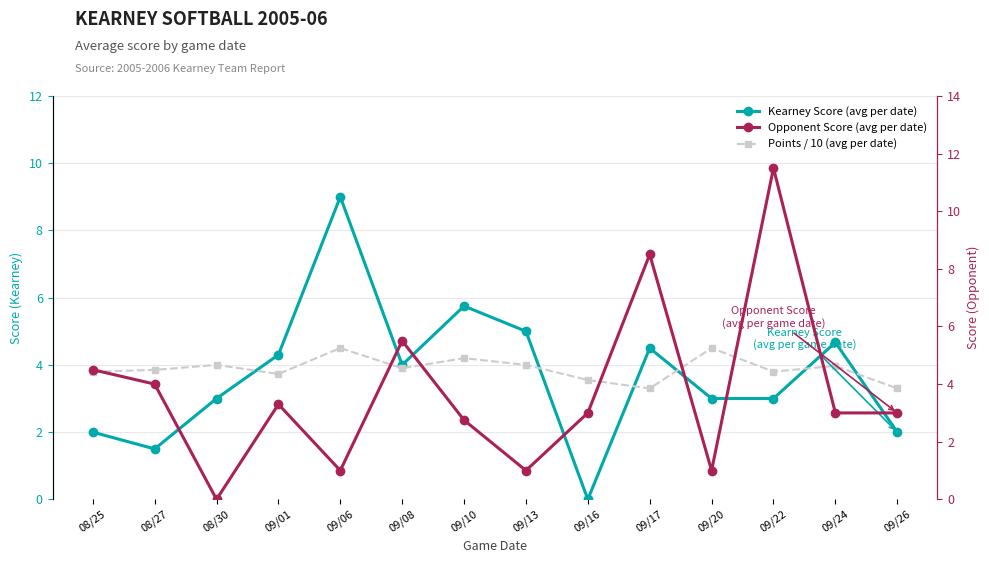

Reading left to right, what are all the values shown in this chart?

Kearney Score (avg per date): 2.0	1.5	3.0	4.3	9.0	4.0	5.8	5.0	0.0	4.5	3.0	3.0	4.7	2.0
Points / 10 (avg per date): 3.8	3.9	4.0	3.7	4.5	3.9	4.2	4.0	3.5	3.3	4.5	3.8	4.0	3.3
Opponent Score (avg per date): 4.5	4.0	0.0	3.3	1.0	5.5	2.8	1.0	3.0	8.5	1.0	11.5	3.0	3.0